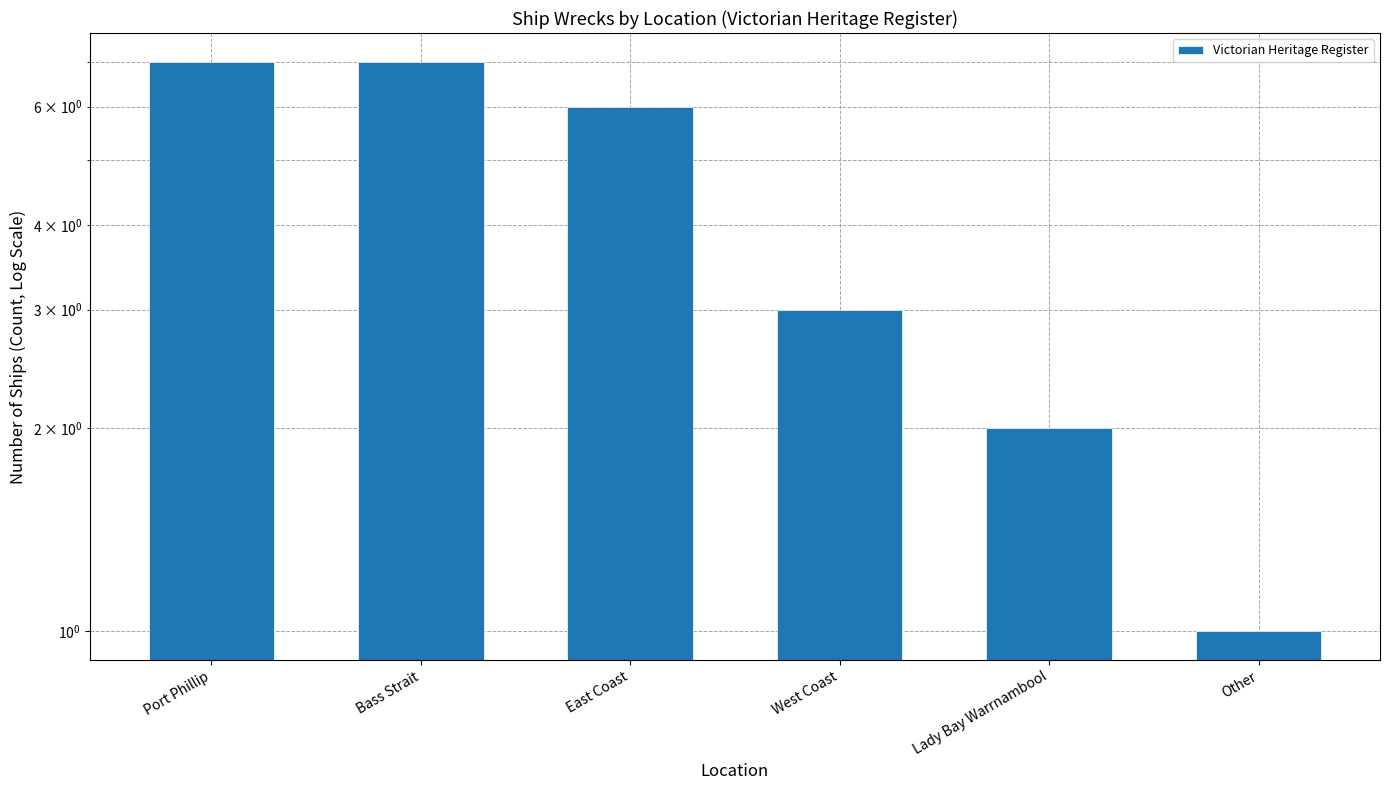

What is the ratio of the value at Bass Strait to the value at Other?

7.0